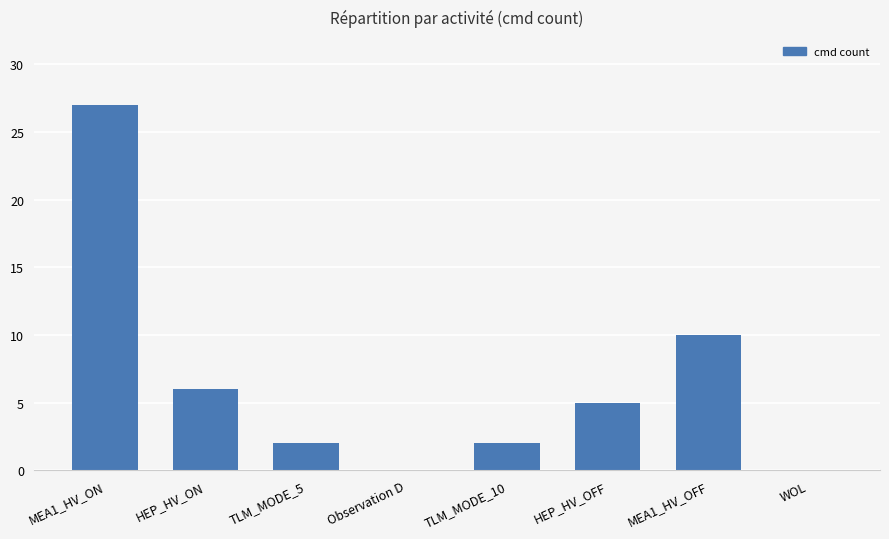

Reading right to left, extract all data points from this chart.

0	10	5	2	0	2	6	27